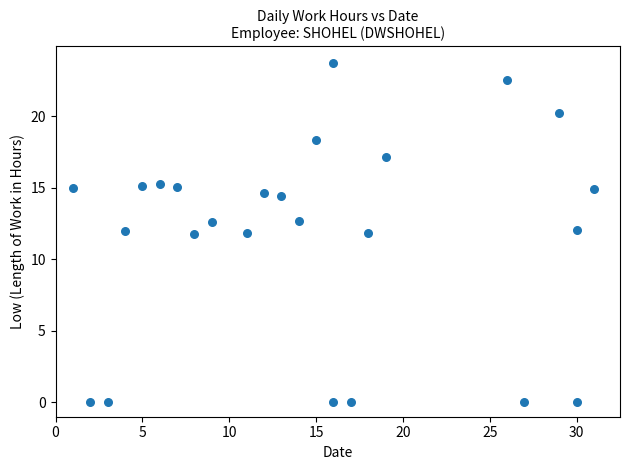

What is the range of X values (max minus min)?

30.0